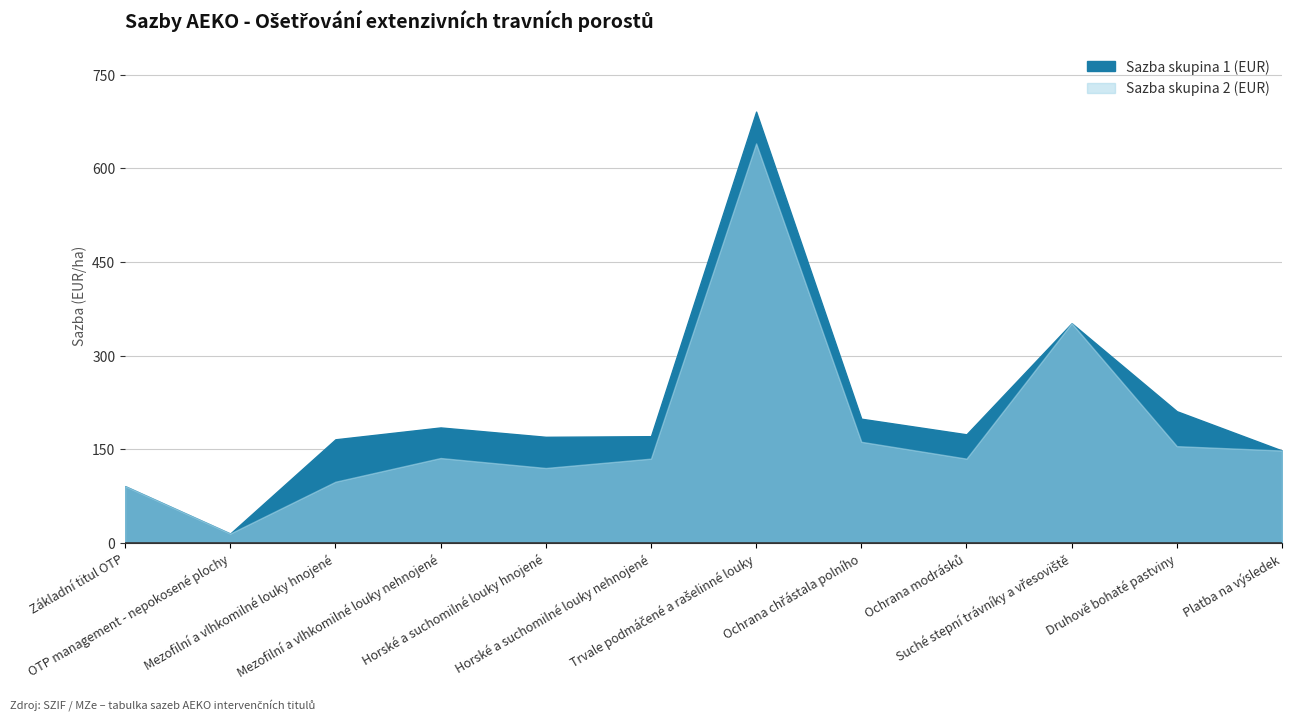

What are all the series names shown in the legend?

Sazba skupina 1 (EUR), Sazba skupina 2 (EUR)